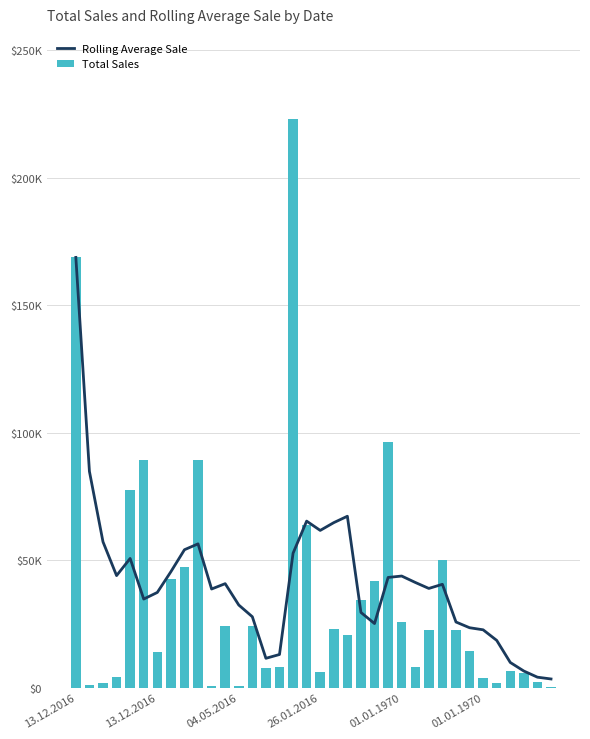

Which series has the widest spread of values?

Total Sales